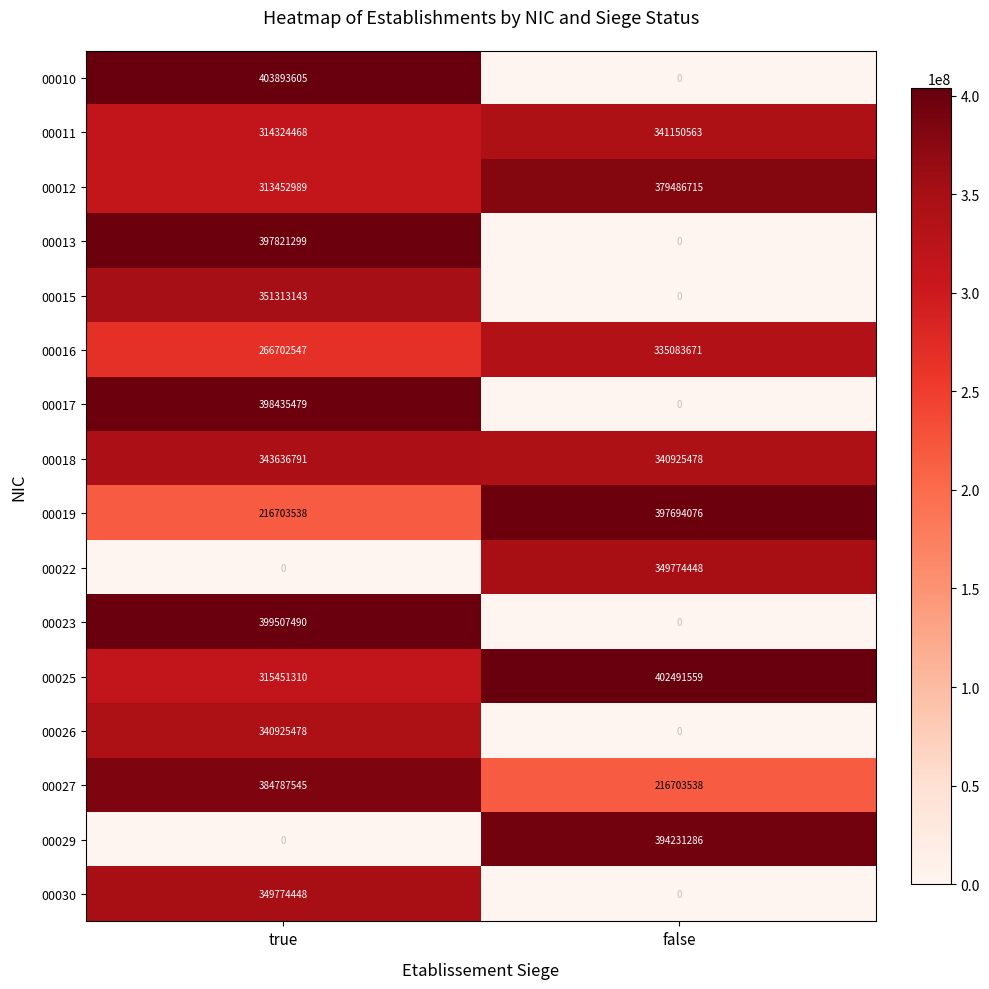

How many distinct data groups are displayed?

16